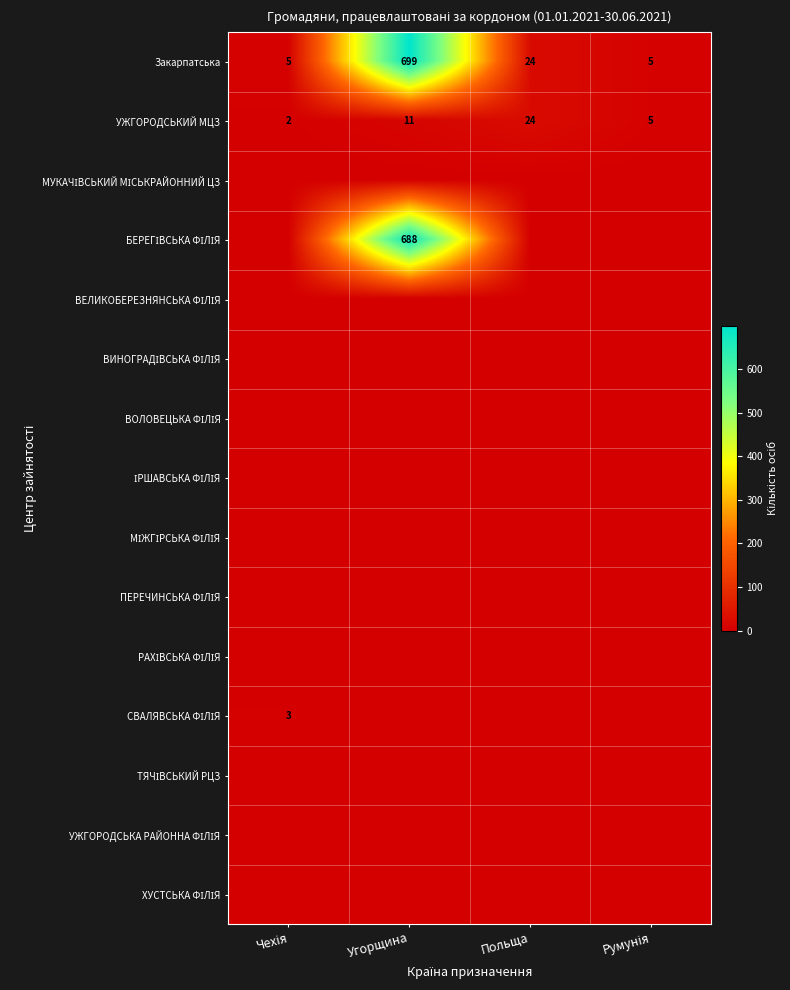

What is the difference between the maximum and second lowest values in the УЖГОРОДСЬКИЙ МЦЗ series?

19